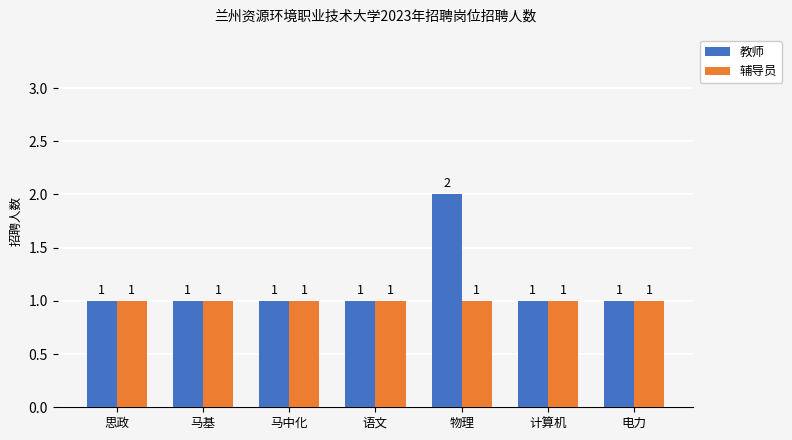

What is the total value across all series at 马中化?

2